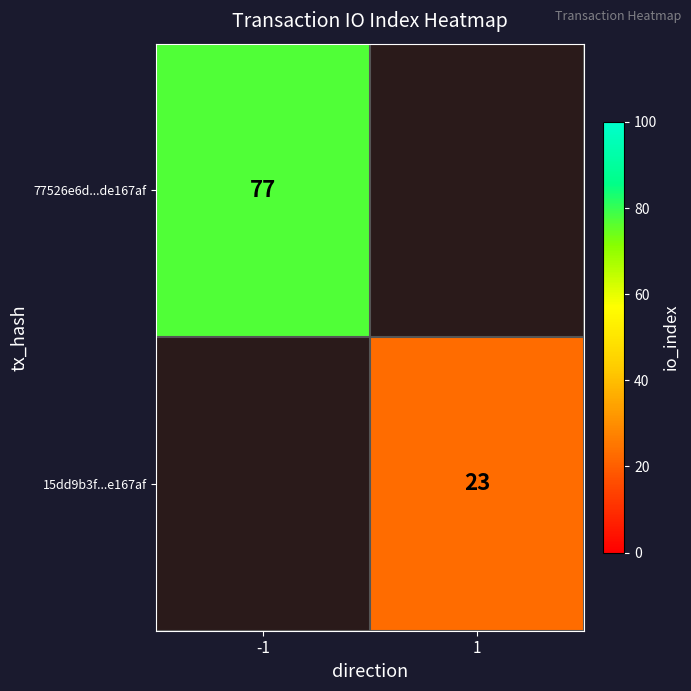

What is the maximum value shown in the chart?

77.0